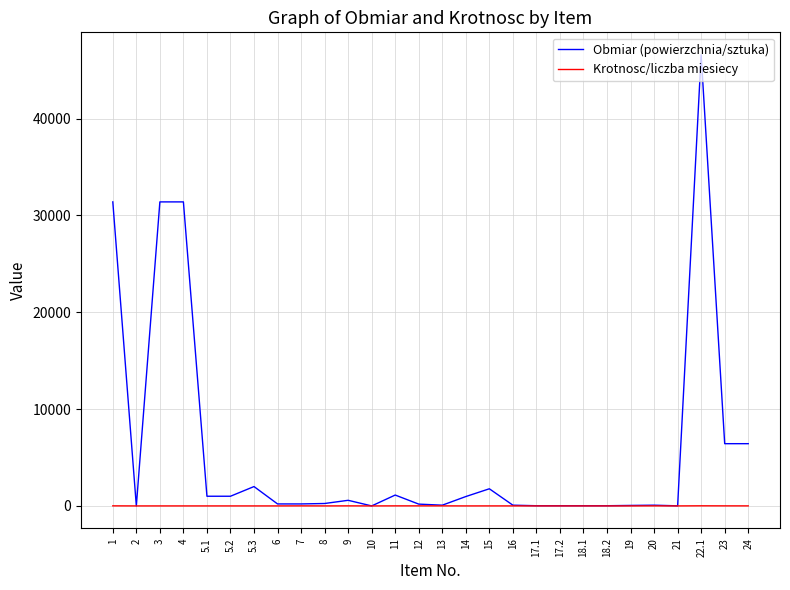

At which category is the sum across all series the highest?

22.1